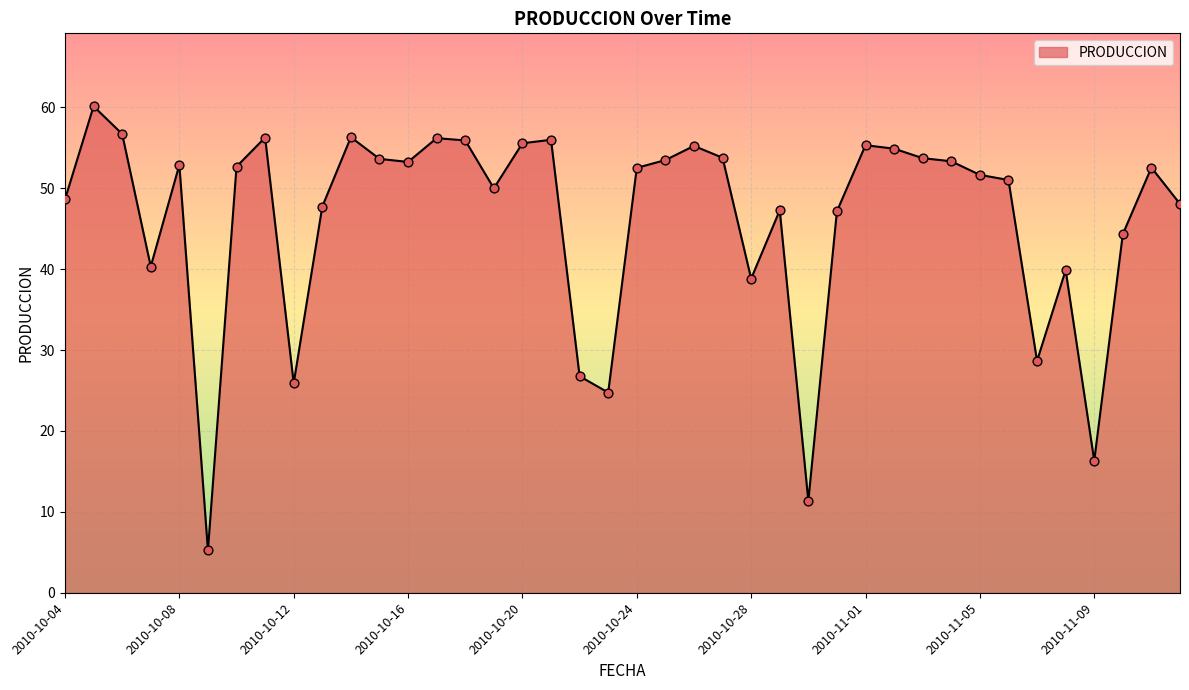

What is the minimum value shown in the chart?

5.2